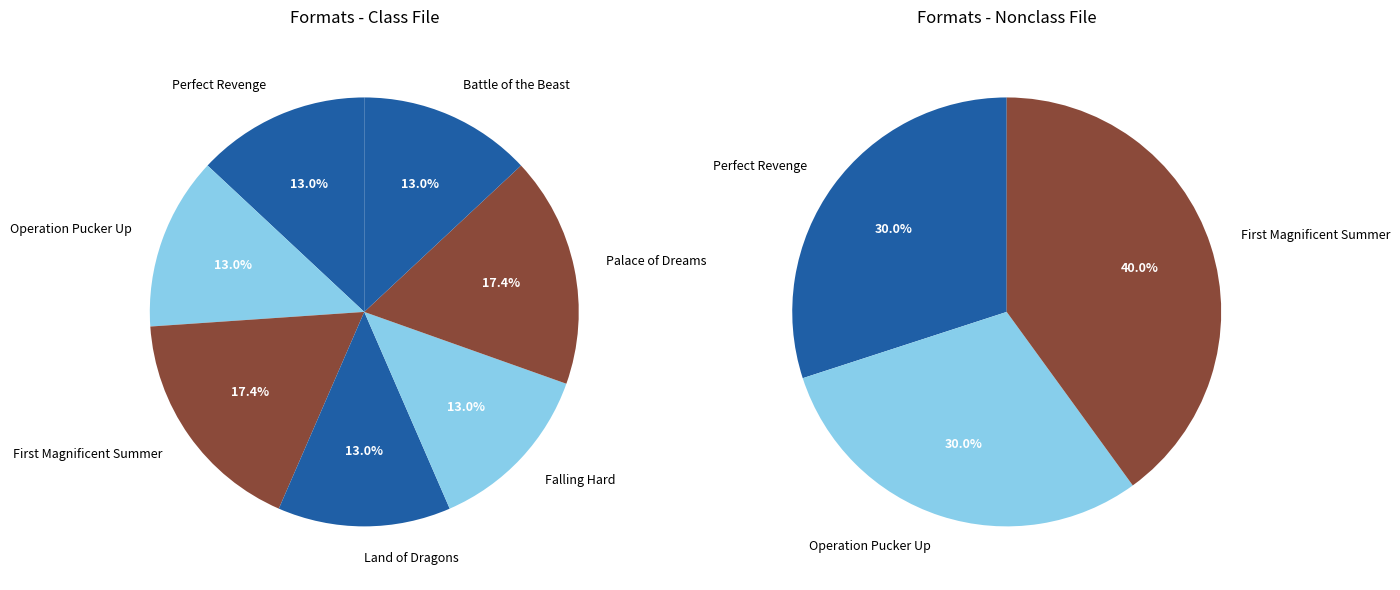

Do Falling Hard and Land of Dragons together represent more than half of the pie?

No